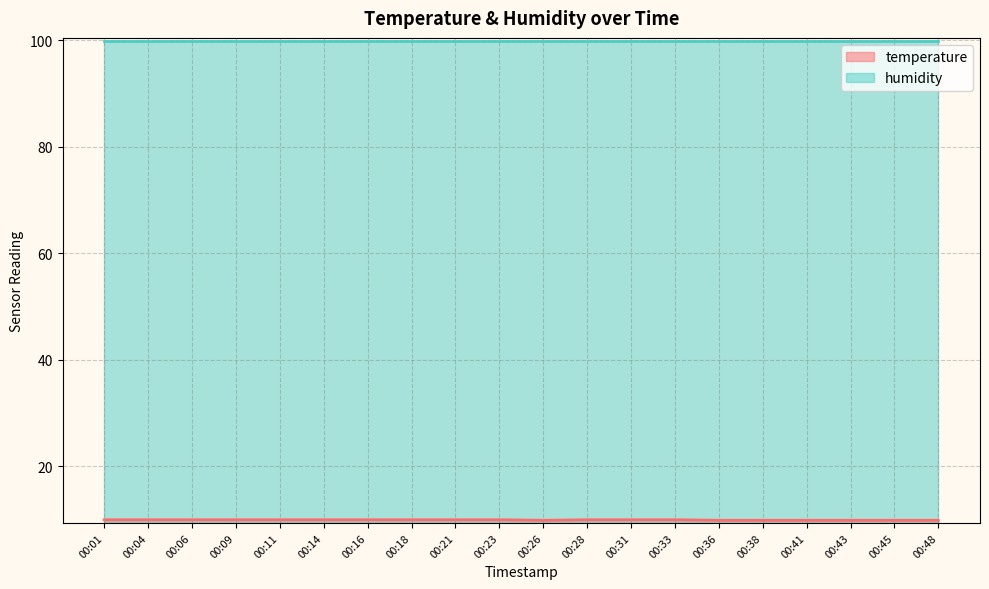

Rank the categories by value from lowest to highest.

00:26, 00:36, 00:38, 00:41, 00:43, 00:45, 00:48, 00:01, 00:04, 00:06, 00:09, 00:11, 00:14, 00:16, 00:18, 00:21, 00:23, 00:28, 00:31, 00:33